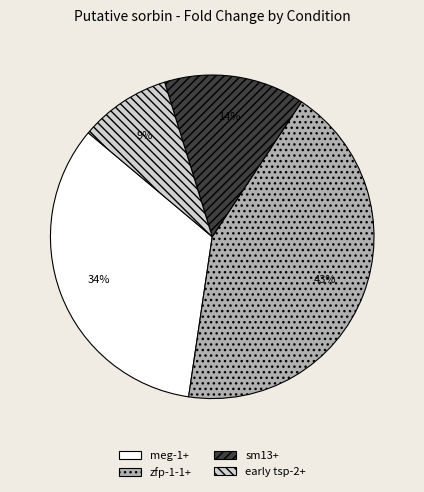

Is there any slice that represents more than half of the pie?

No